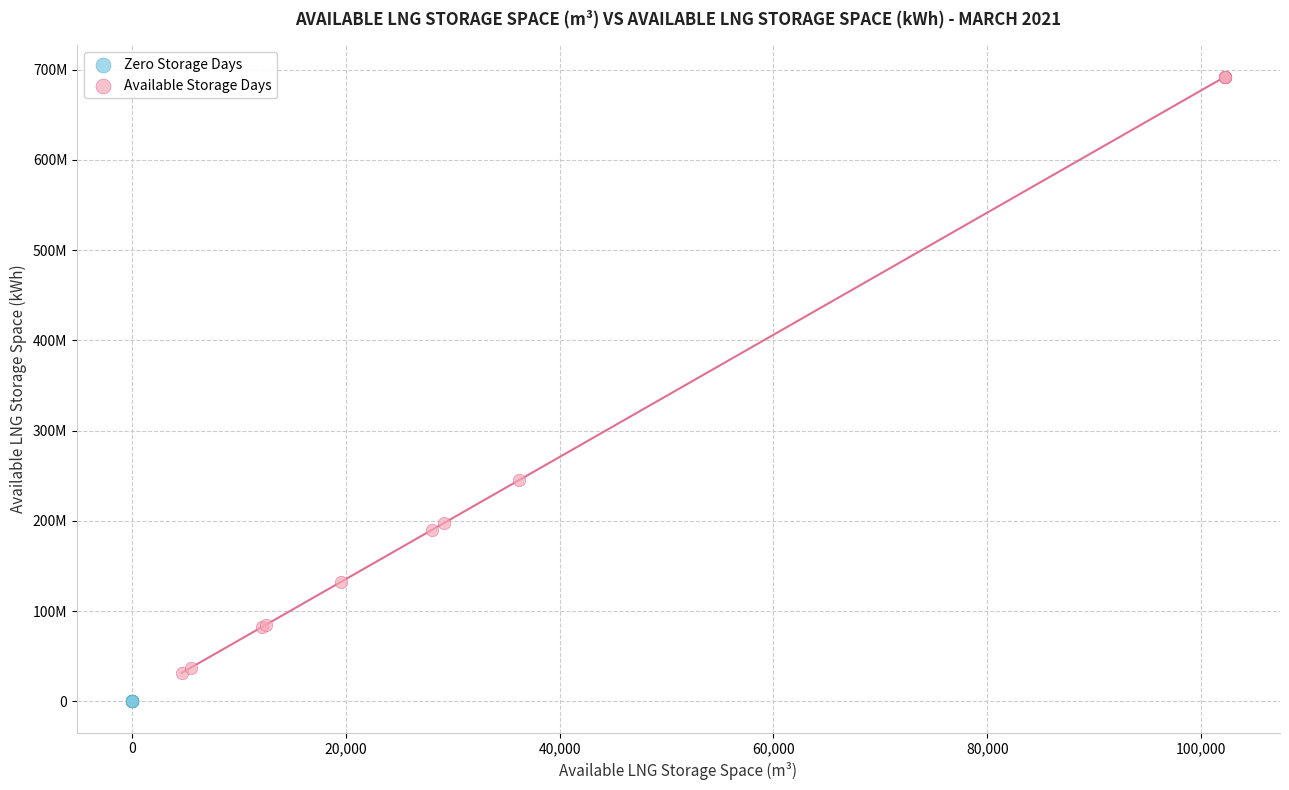

What are all the series names shown in the legend?

Zero Storage Days, Available Storage Days